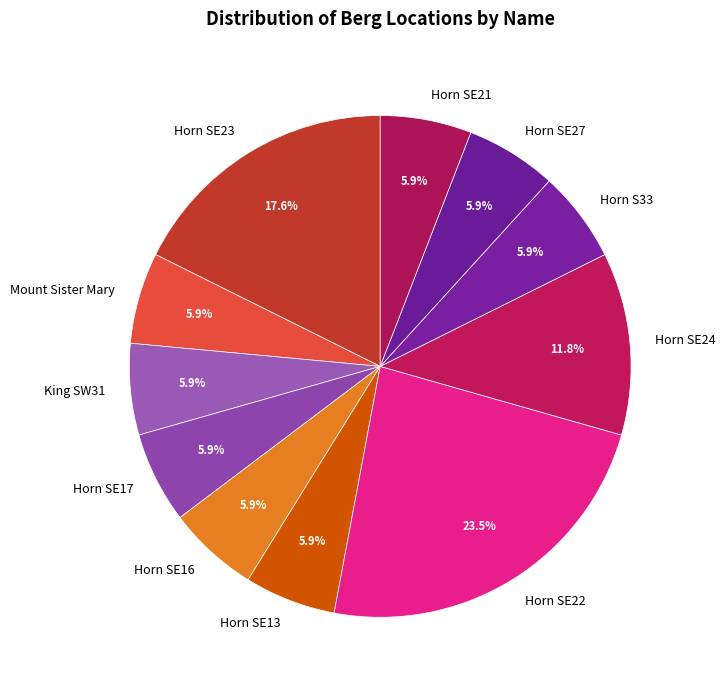

To the nearest percent, what is the combined percentage of Horn SE21 and Horn SE24?

18%